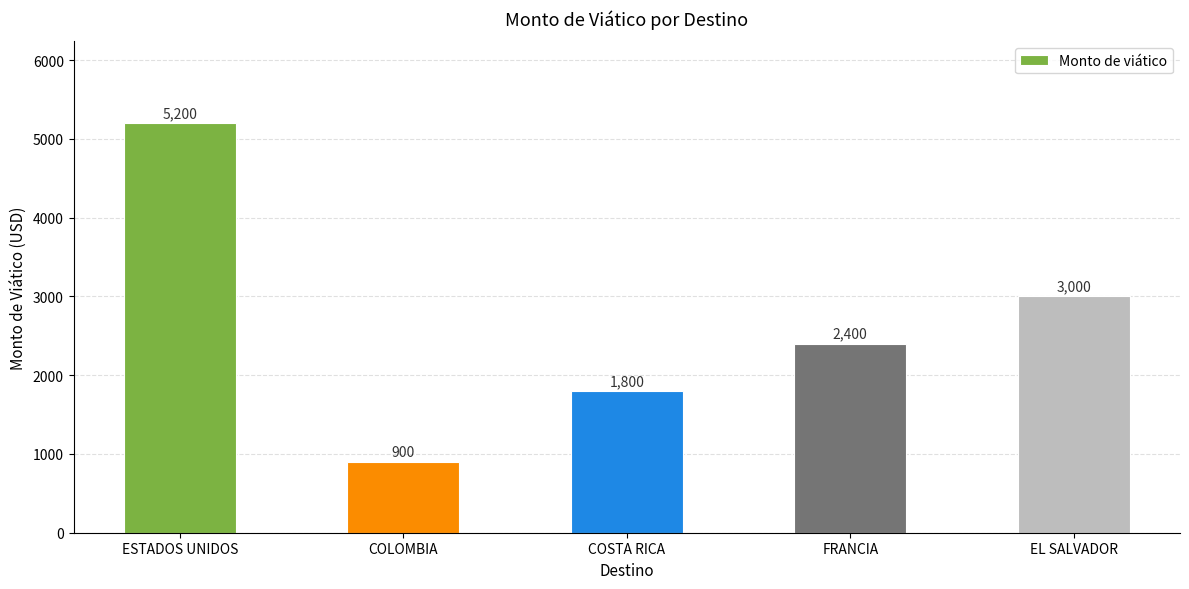

What is the difference between the second highest and minimum values?

2100